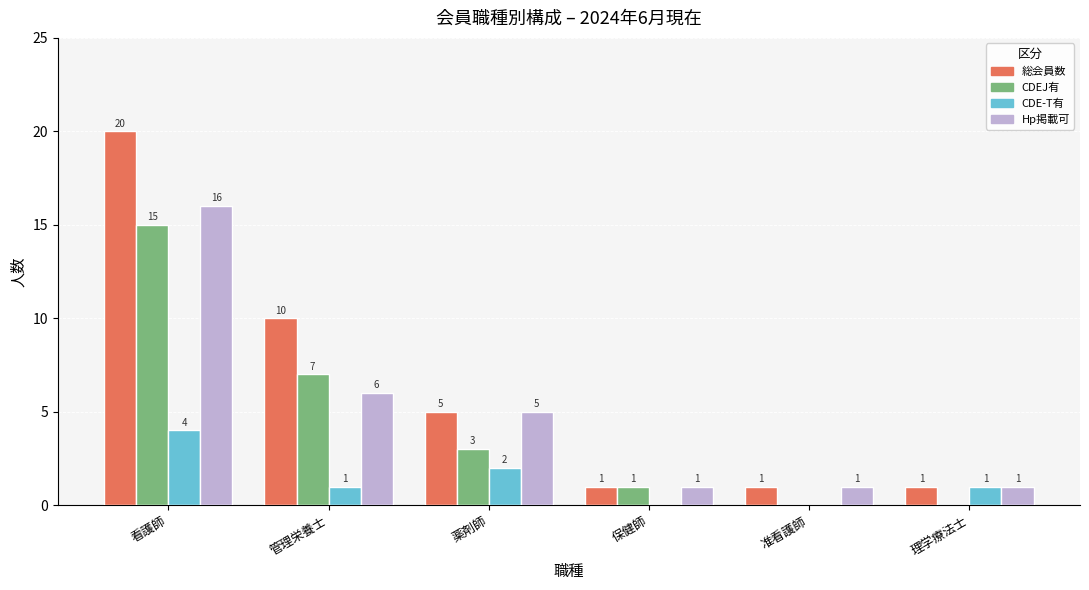

What is the spread (max minus min) of values at 管理栄養士?

9